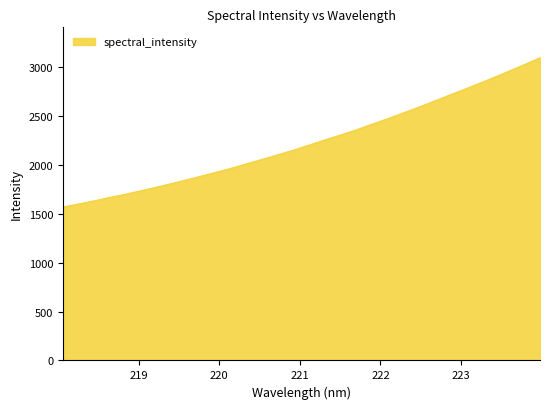

What is the maximum value shown in the chart?

3101.0